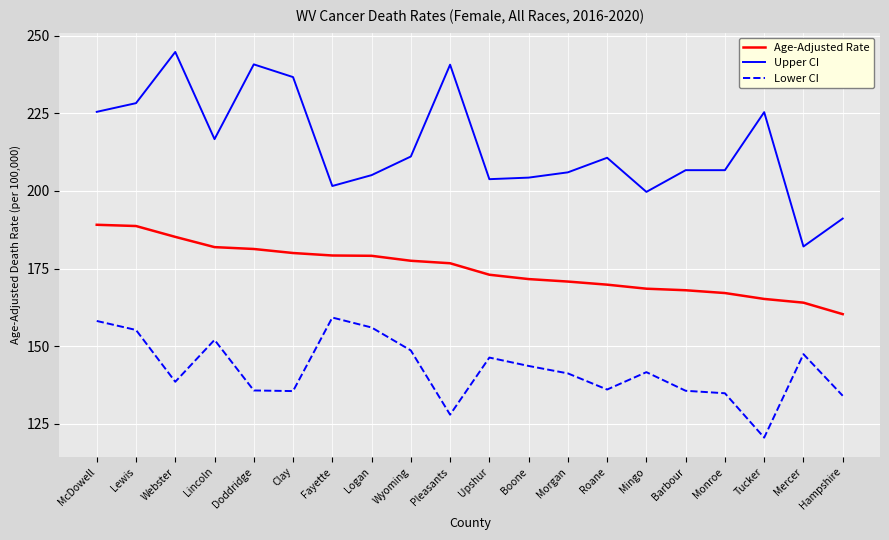

Between Logan and Hampshire, which series saw the biggest shift?

Lower CI